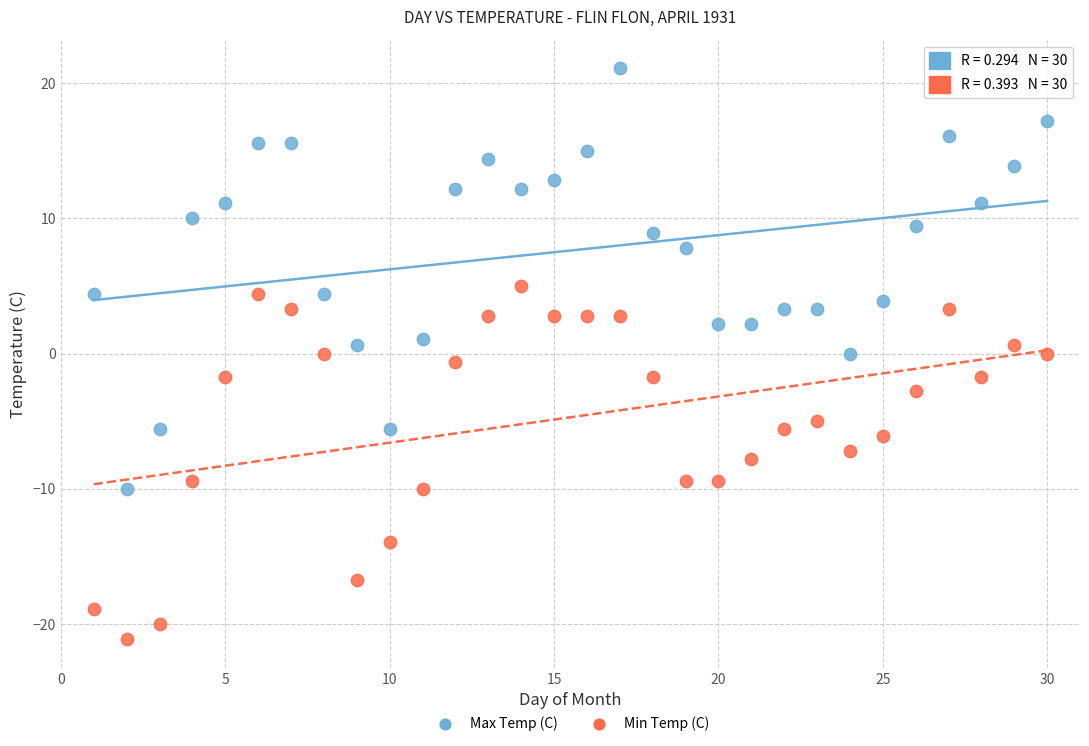

Which series reaches the minimum Y coordinate?

Min Temp (C)